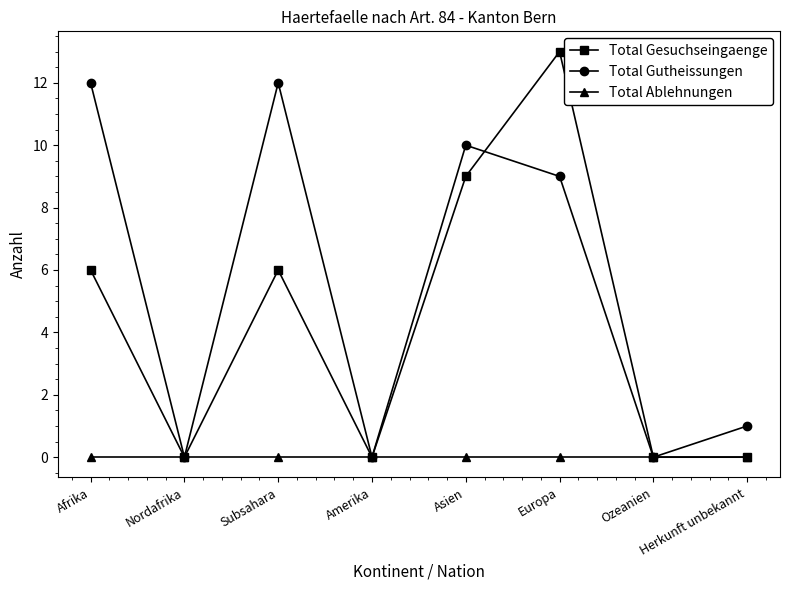

How many lines are shown in the chart?

3